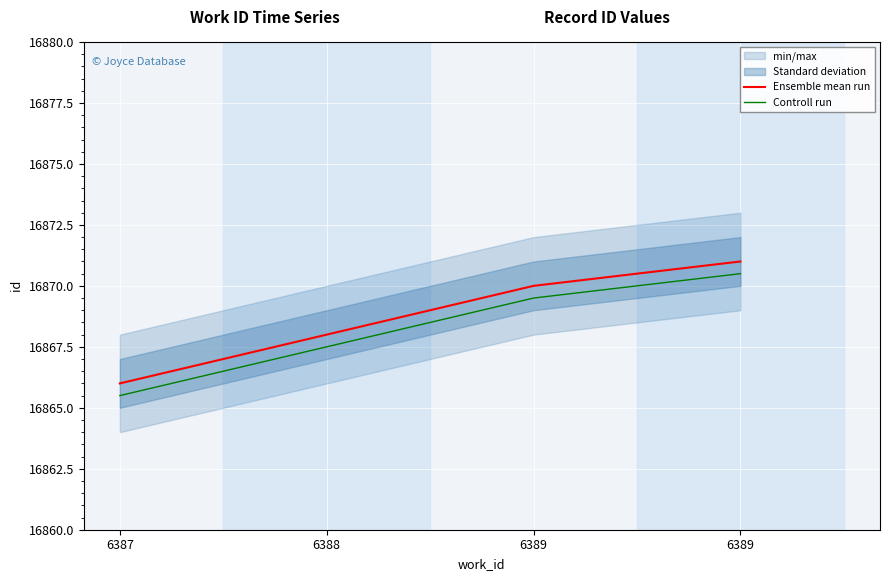

True or false: Controll run has more than 1 points higher than both neighbors.

False